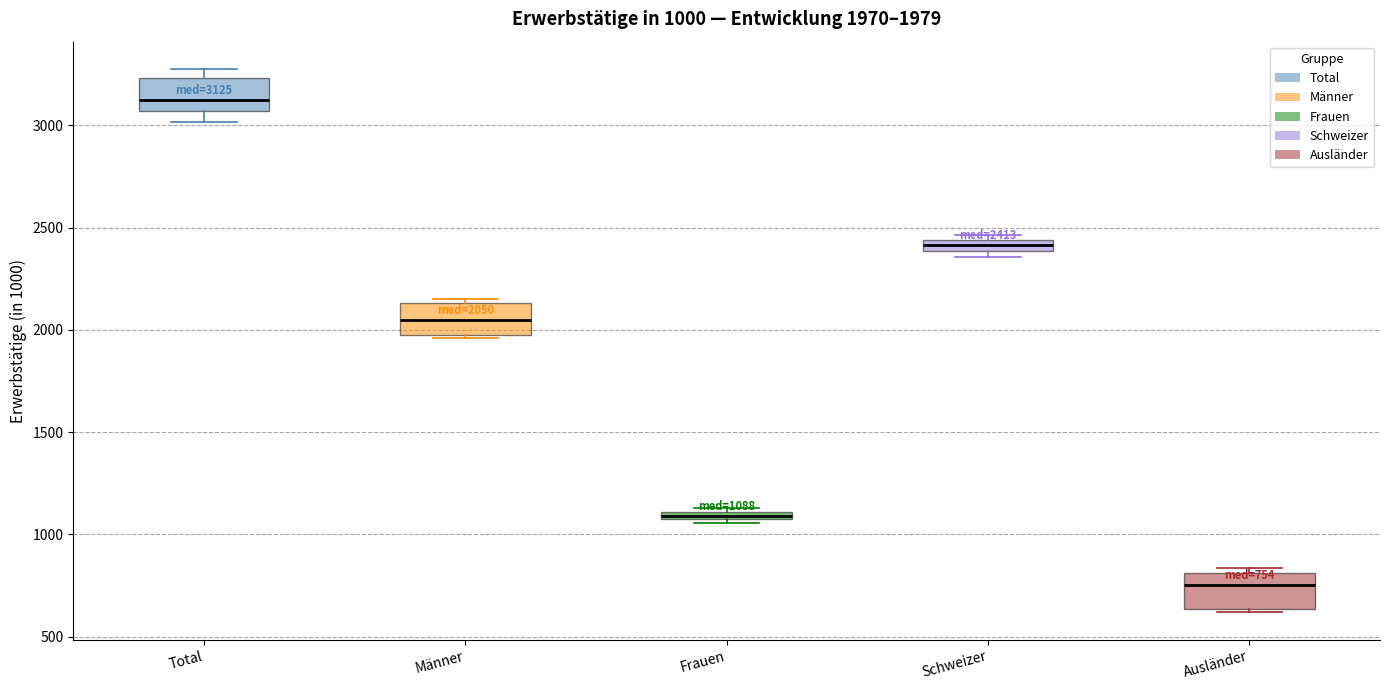

Which box has the highest median line?

Total